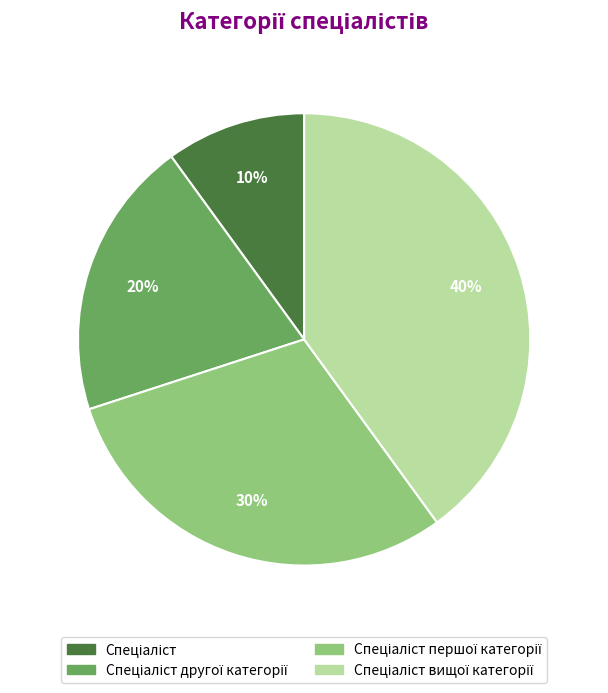

To the nearest percent, what is the difference between the largest and smallest slice percentages?

30%